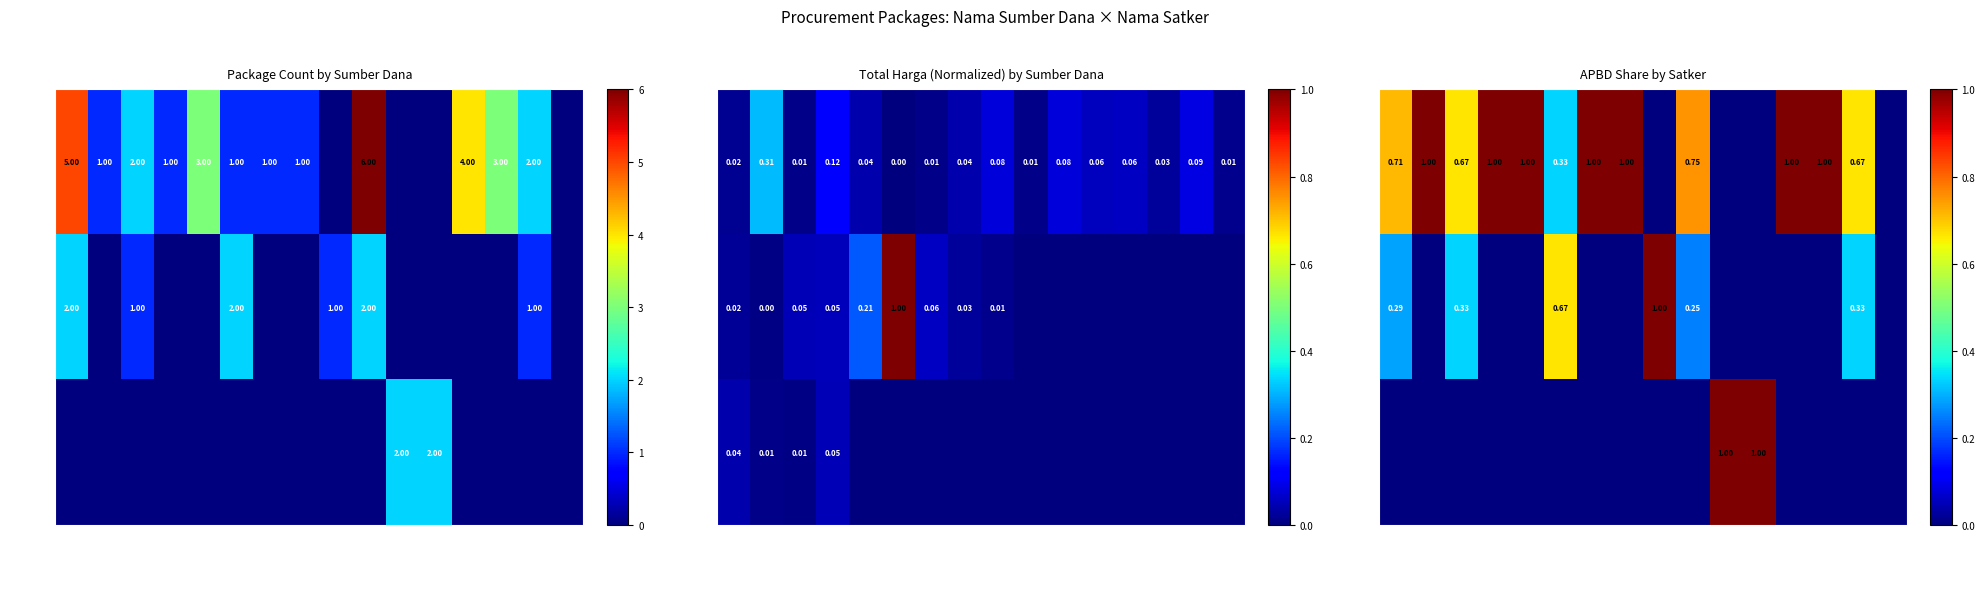

The value of APBDP at SAT.POLISI is 0.6. True or false?

False